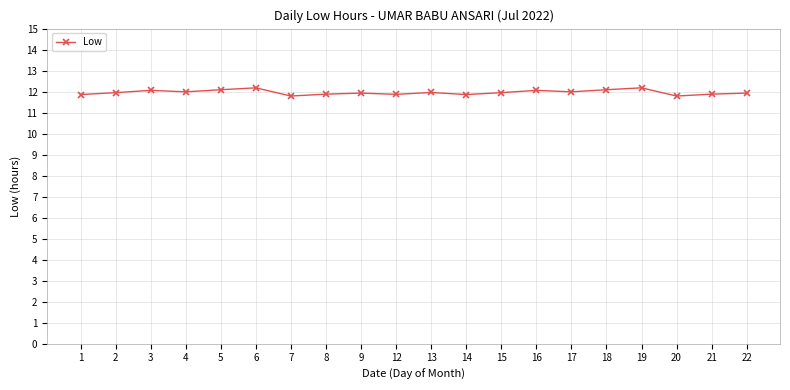

What is the smallest value displayed?

11.8